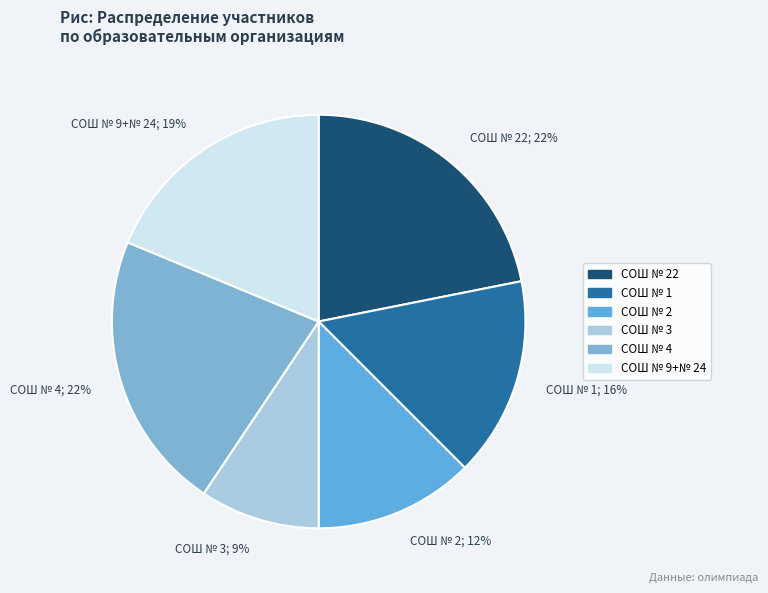

What is the smallest slice in the pie chart?

СОШ № 3; 9%